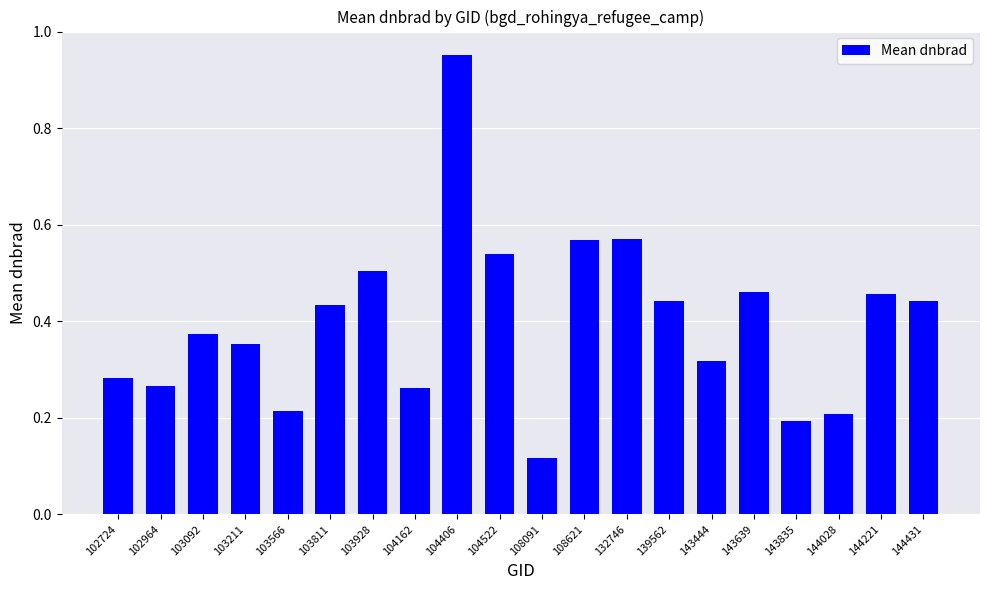

What is the sum of all values?

8.0